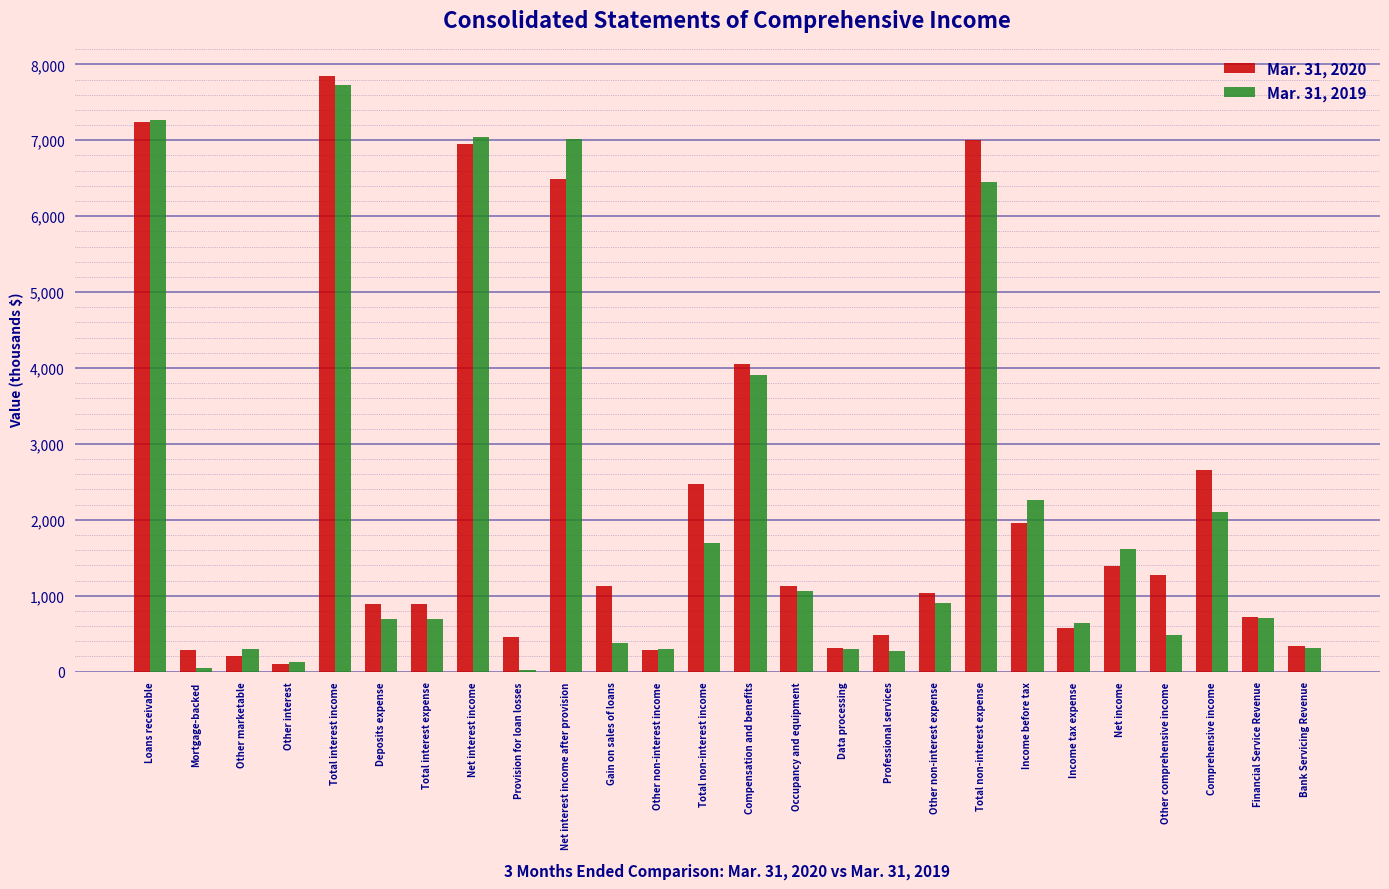

Between Occupancy and equipment and Income tax expense, which series saw the biggest shift?

Mar. 31, 2020